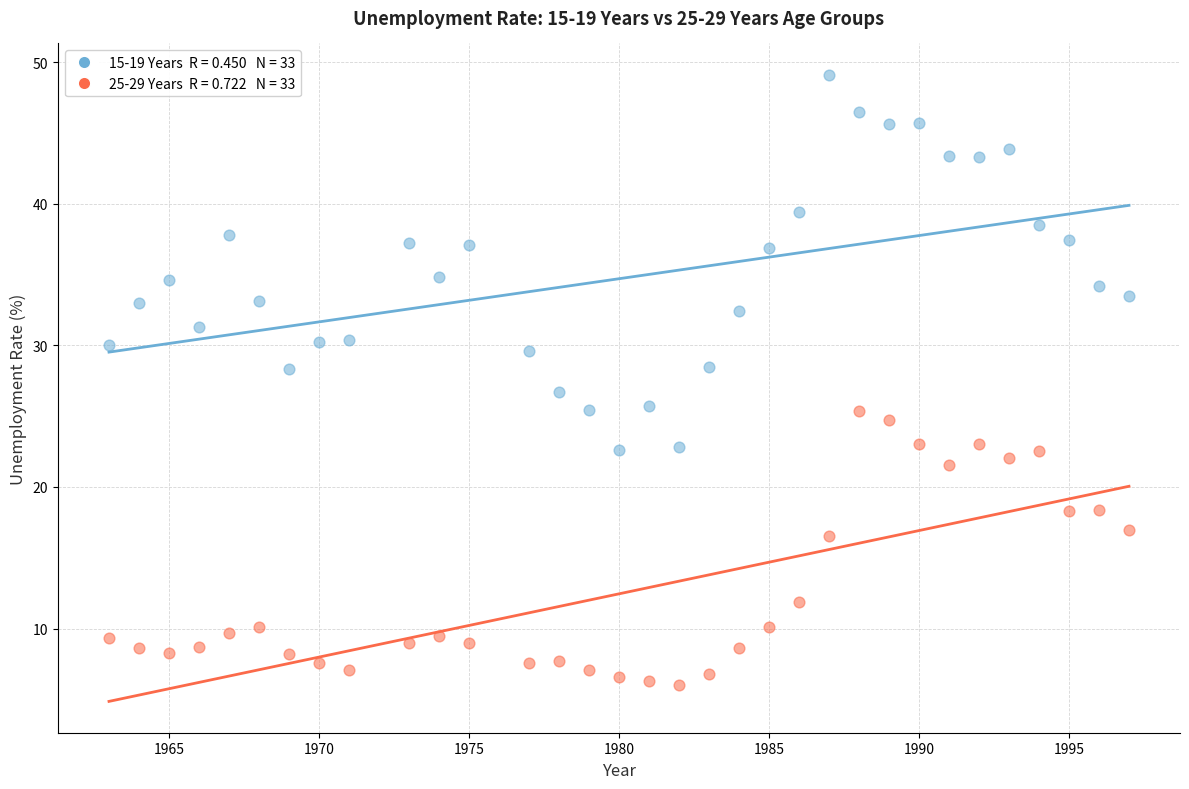

Across all data points, what is the range of X values (max minus min)?

34.0